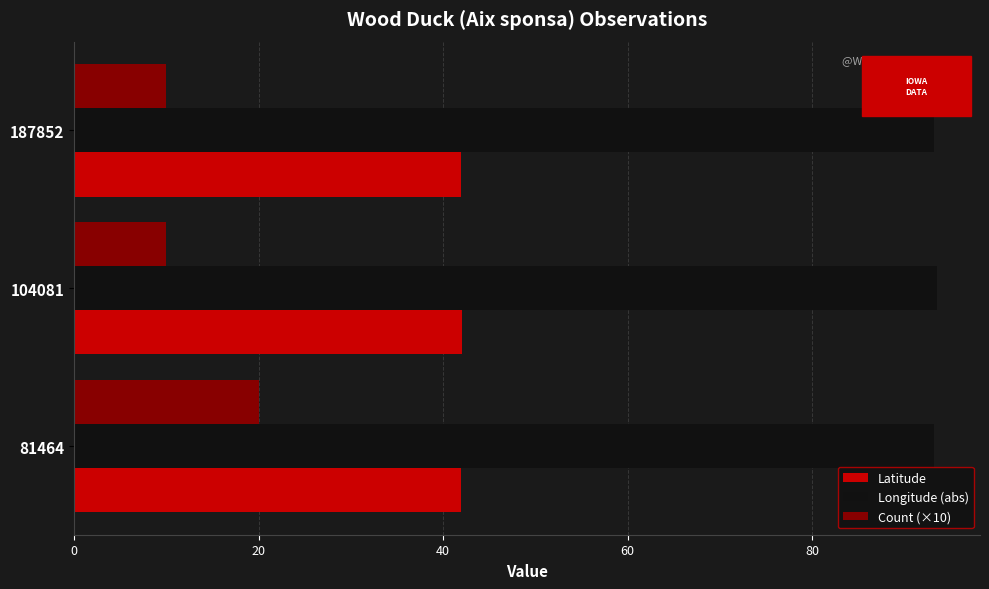

What is the total value across all series at 81464?

155.2